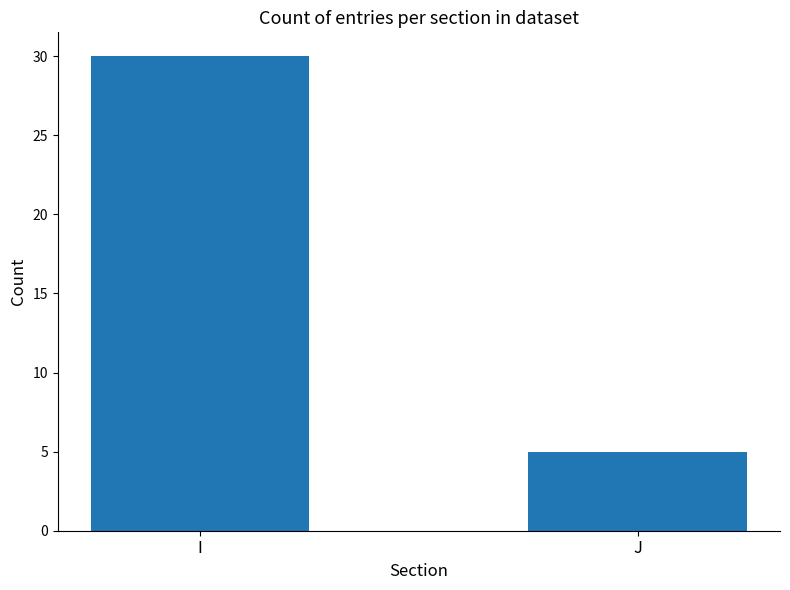

Reading left to right, what are all the values shown in this chart?

I=30	J=5